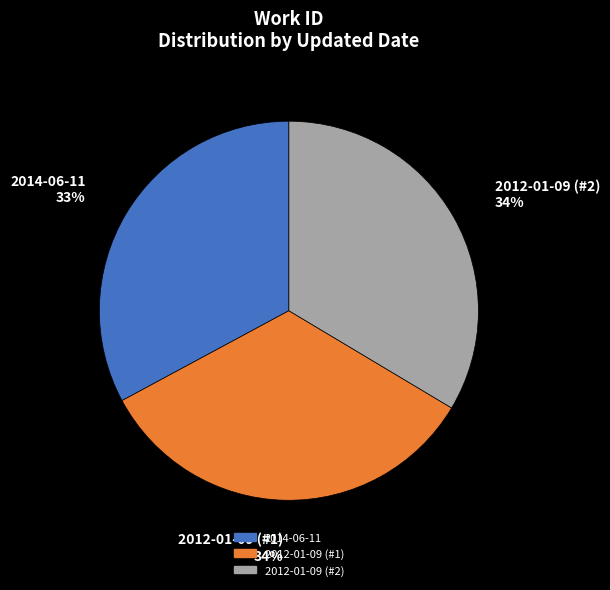

To the nearest percent, what is the difference between the largest and smallest slice percentages?

1%